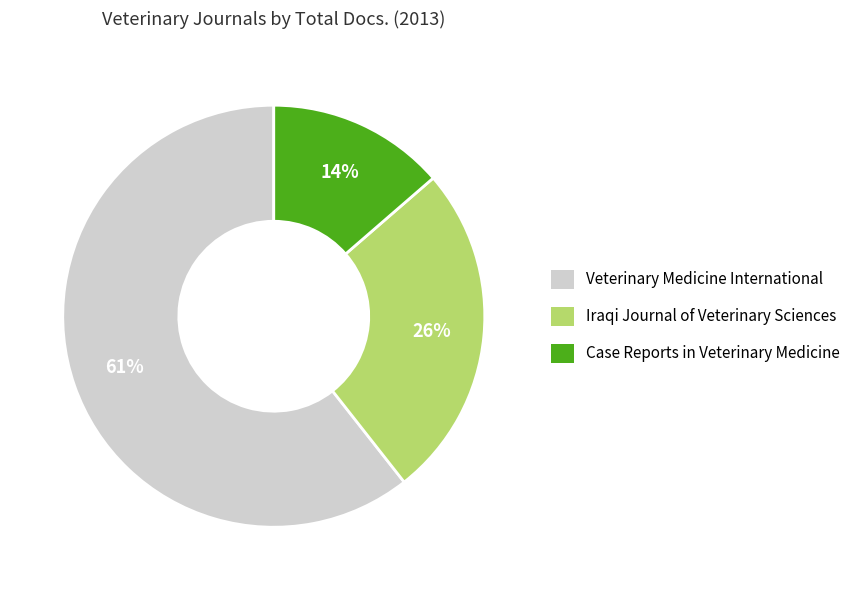

Which category has the biggest portion of the pie?

Veterinary Medicine International